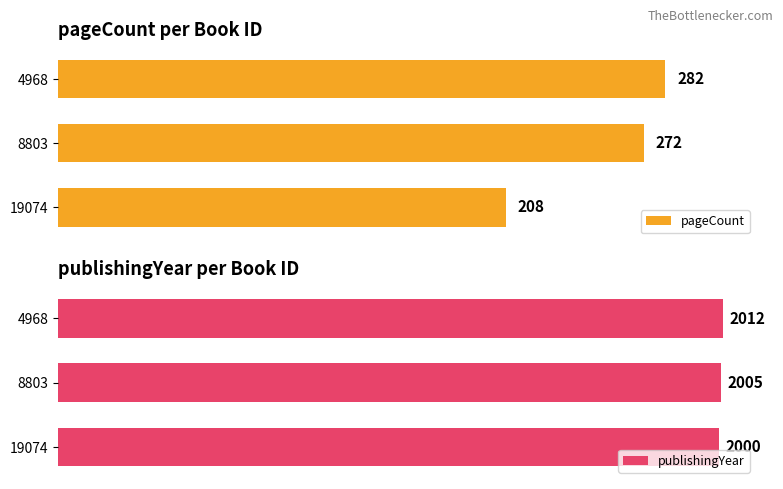

How many bars are there in total?

6